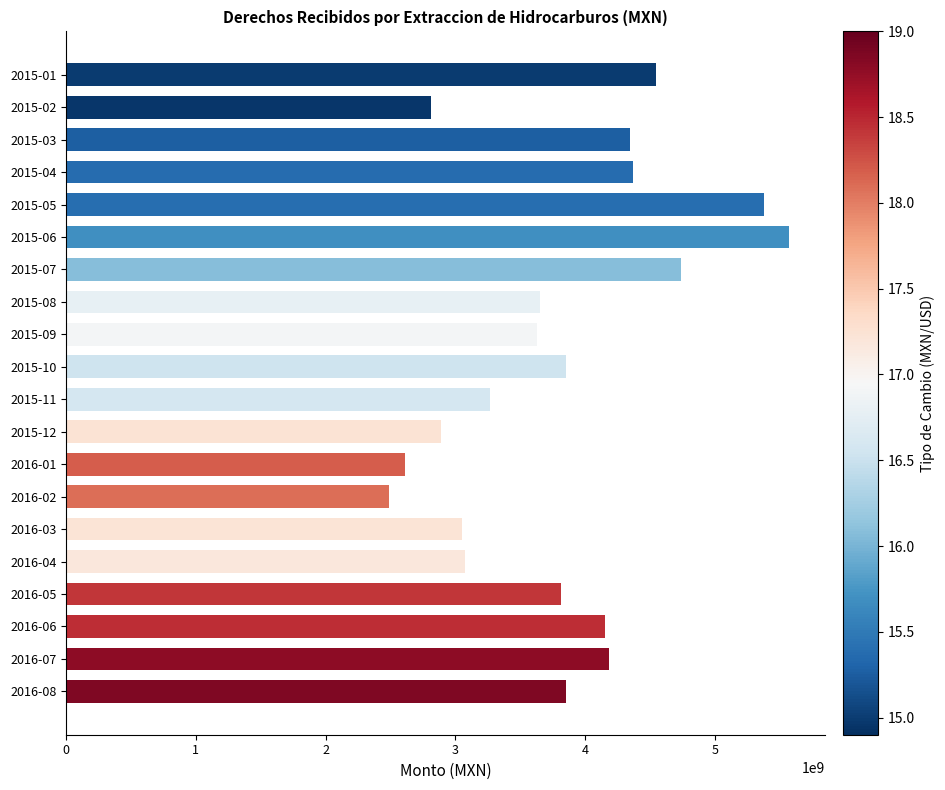

Is it true that the value at 2015-02 is 4077667829?

False